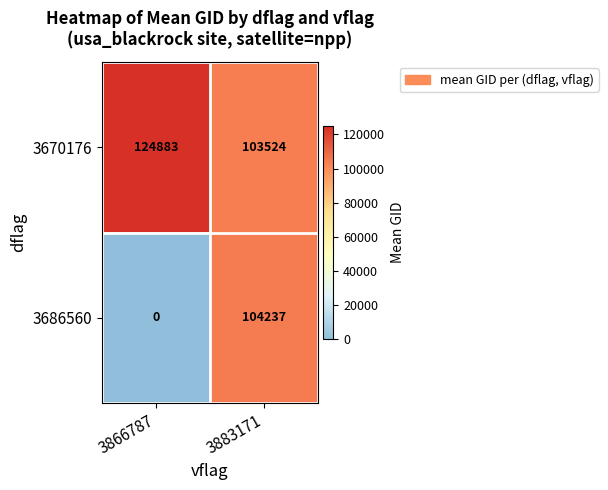

At which category is the sum across all series the highest?

3883171